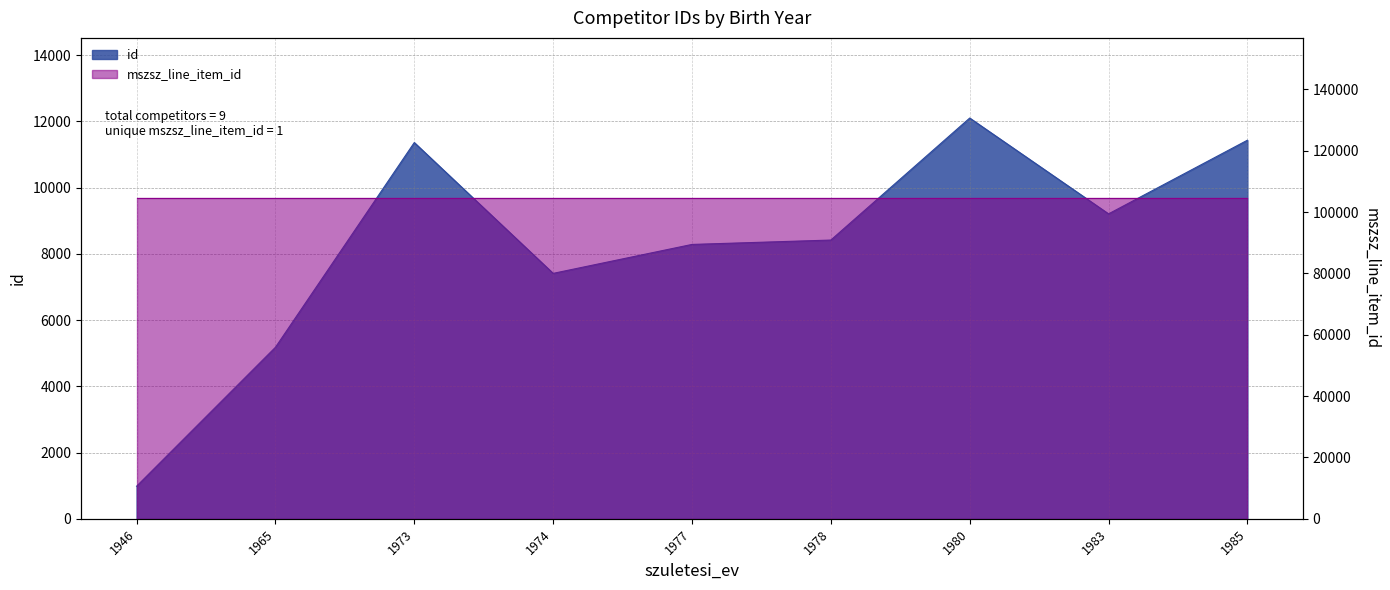

Rank the categories by value from lowest to highest.

1946, 1965, 1974, 1977, 1978, 1983, 1973, 1985, 1980